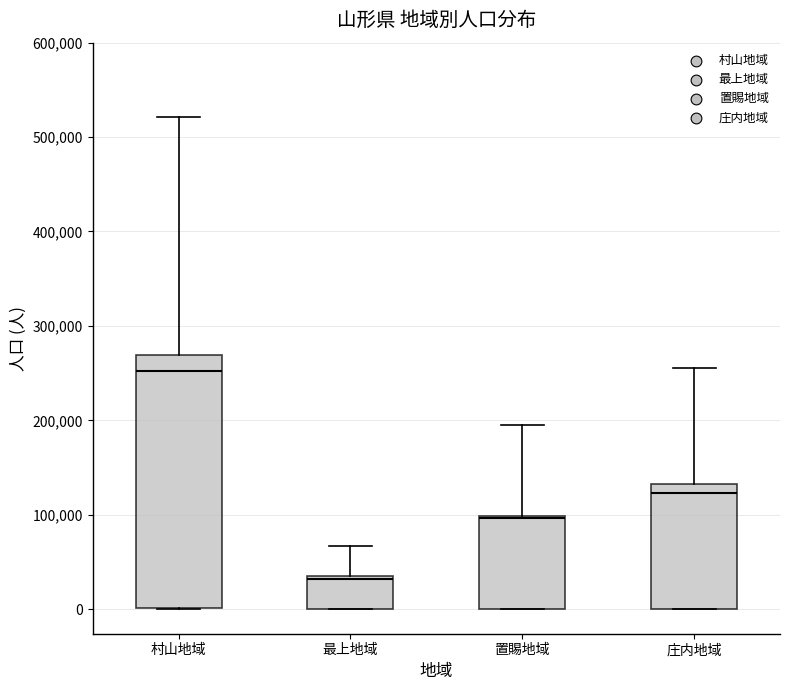

Reading left to right, read every box against the y-axis: the position of its median line, the range the box covers, and the ends of its whiskers. The values are not printed on the chart, so give them approximately, as read against the axis.

村山地域: median 250000, box 0 to 270000, whiskers 0 to 520000
最上地域: median 30000, box 0 to 30000, whiskers 0 to 70000
置賜地域: median 100000, box 0 to 100000, whiskers 0 to 200000
庄内地域: median 120000, box 0 to 130000, whiskers 0 to 260000